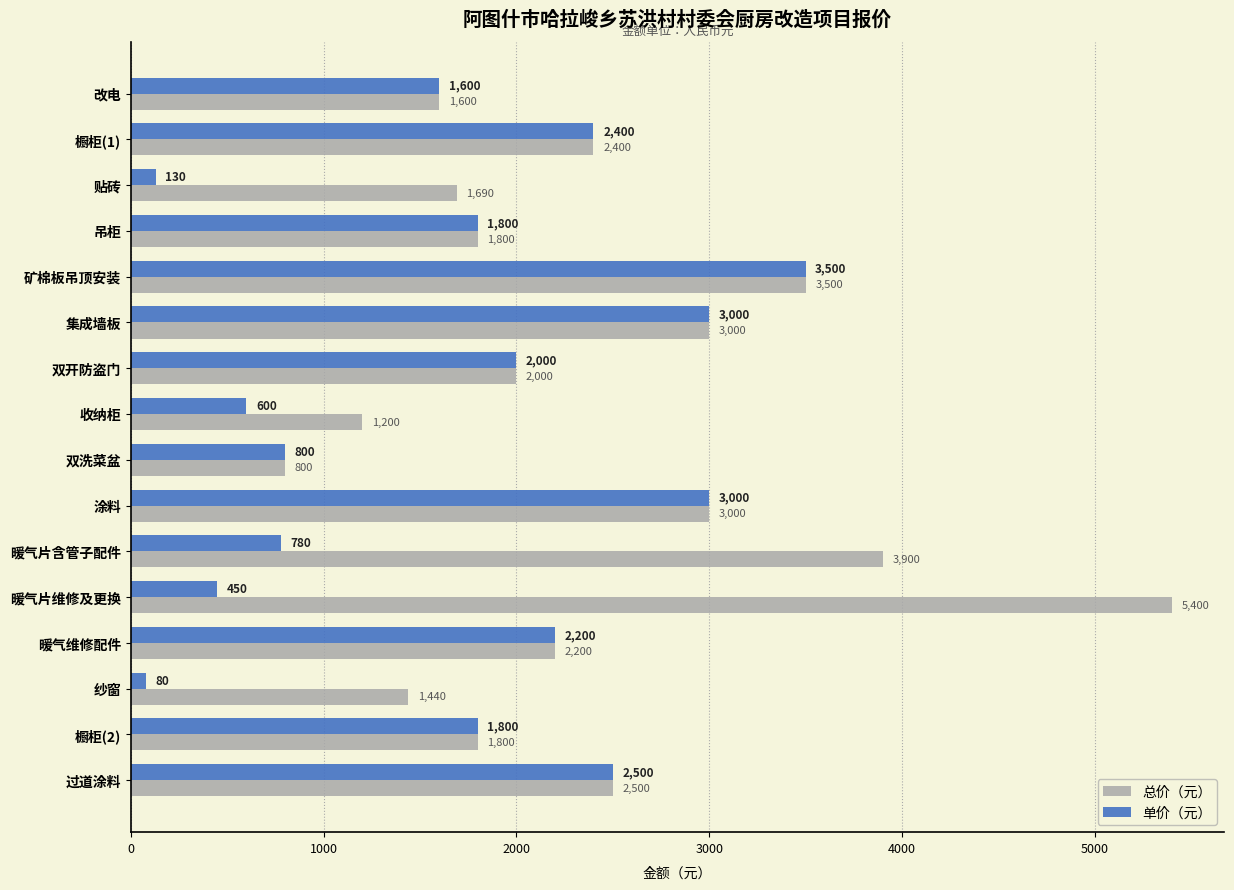

What is the difference between the highest and lowest values at 纱窗?

1360